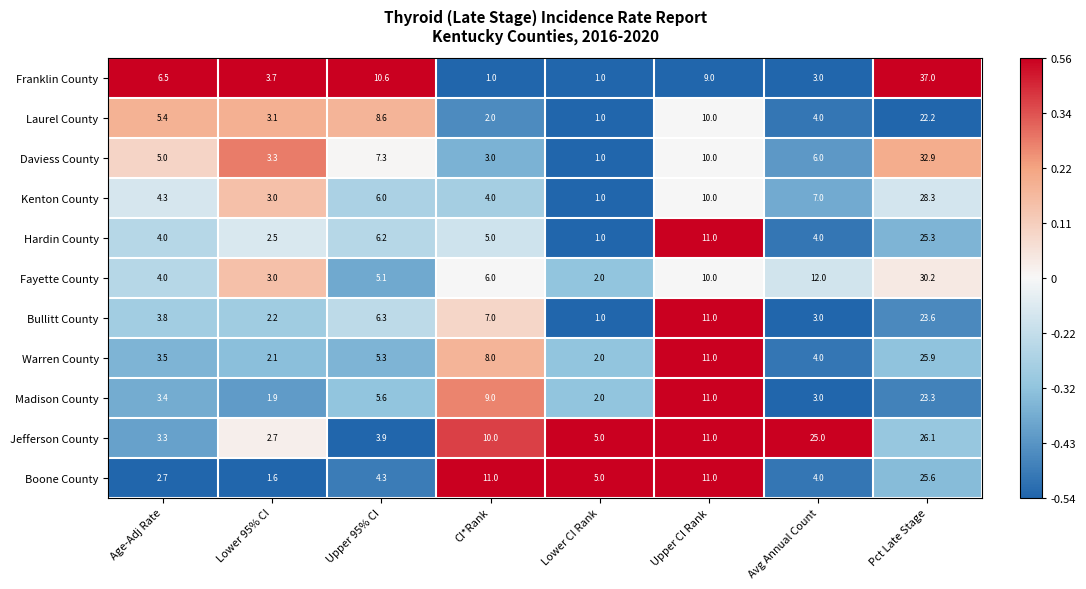

List the series in order of their peak value, highest first.

Franklin County, Daviess County, Fayette County, Kenton County, Jefferson County, Warren County, Boone County, Hardin County, Bullitt County, Madison County, Laurel County